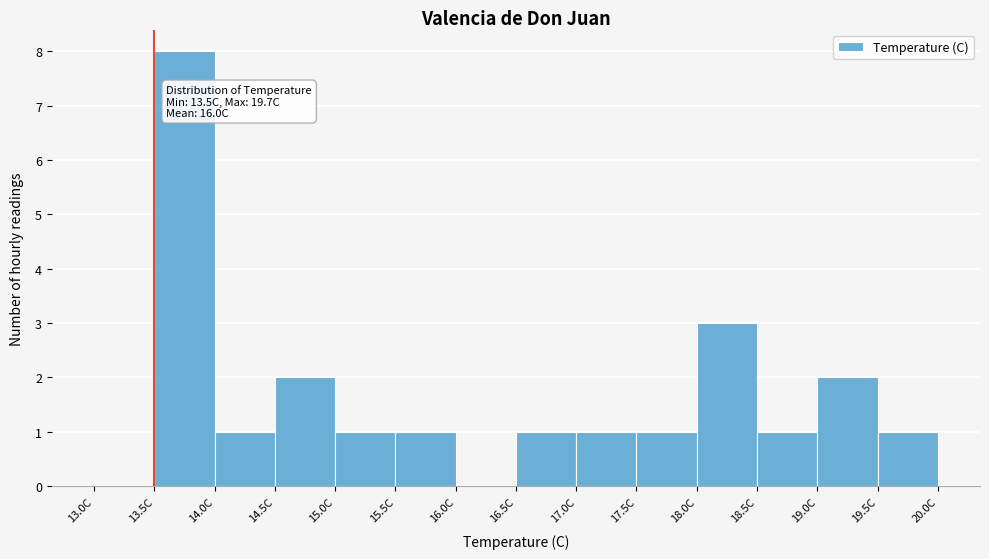

Which range on the x-axis has the tallest bar?

13.5 to 14.0